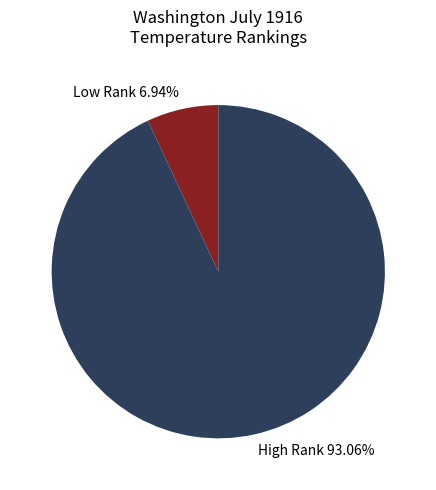

What is the ratio of the value at High Rank to the value at Low Rank?

13.4